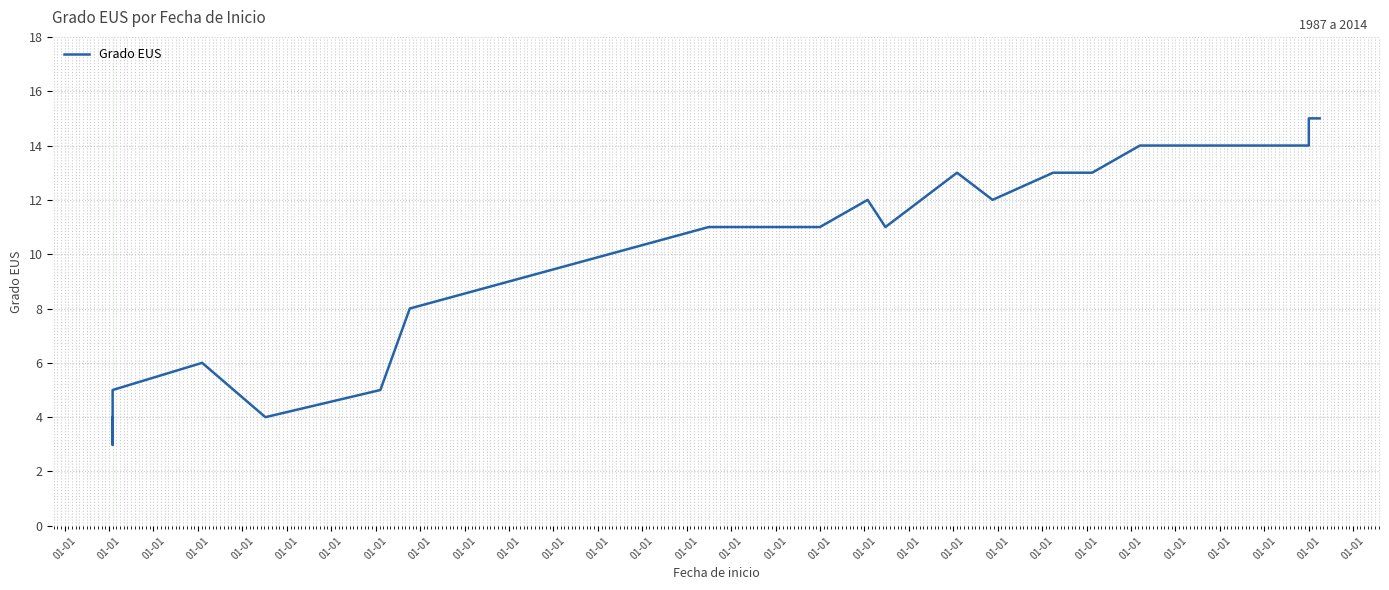

List the labels in order of value, smallest first.

01-01, 01-01, 01-01, 01-01, 01-01, 01-01, 01-01, 01-01, 01-01, 01-01, 01-01, 01-01, 01-01, 01-01, 01-01, 01-01, 01-01, 01-01, 01-01, 01-01, 01-01, 01-01, 01-01, 01-01, 01-01, 01-01, 01-01, 01-01, 01-01